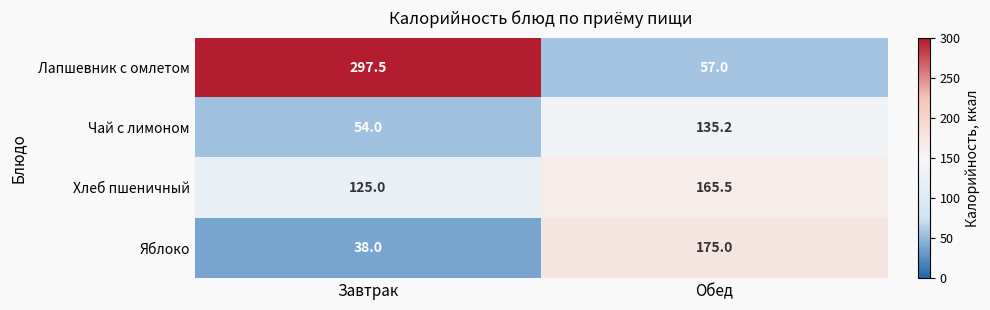

Is it true that Лапшевник с омлетом equals 519.1 at Завтрак?

False